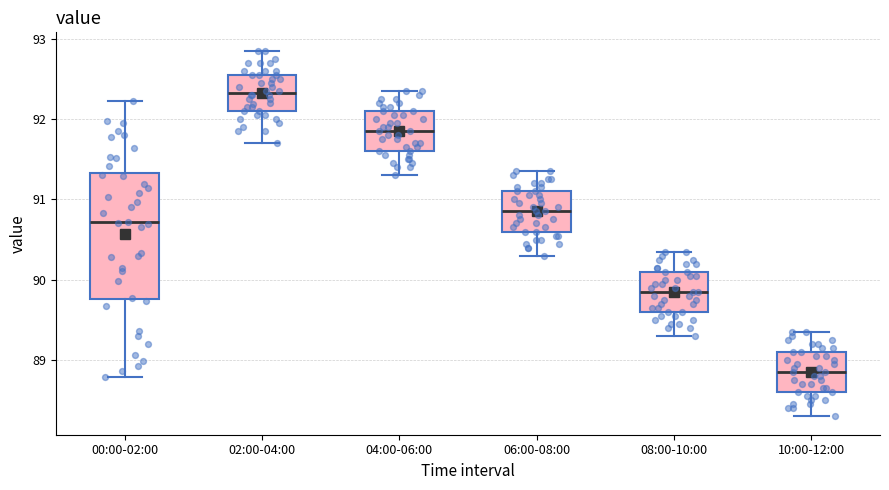

Which box's median line is the highest?

02:00-04:00